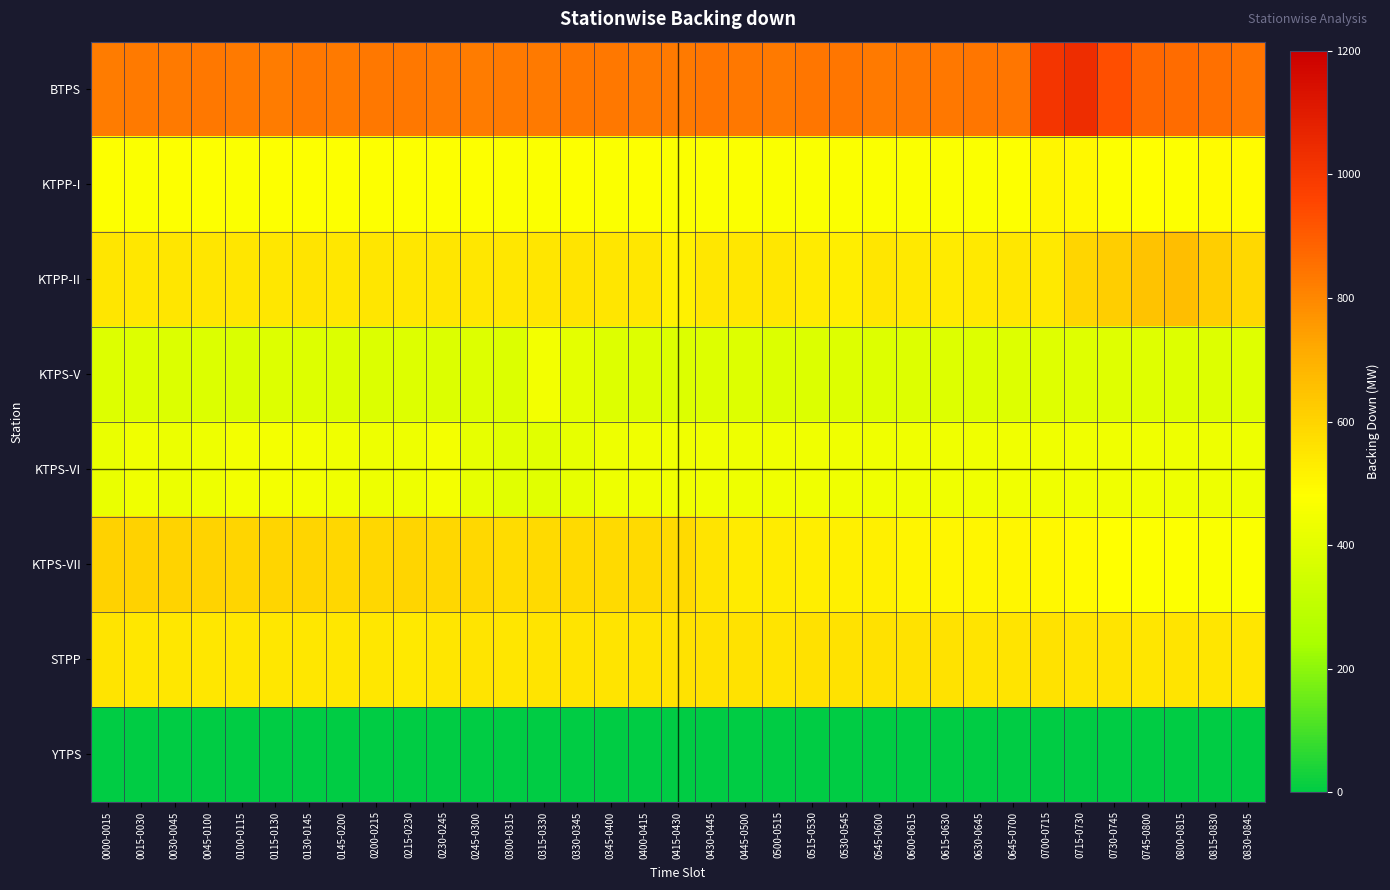

What is the difference between the highest and lowest values at 0515-0530?

839.4